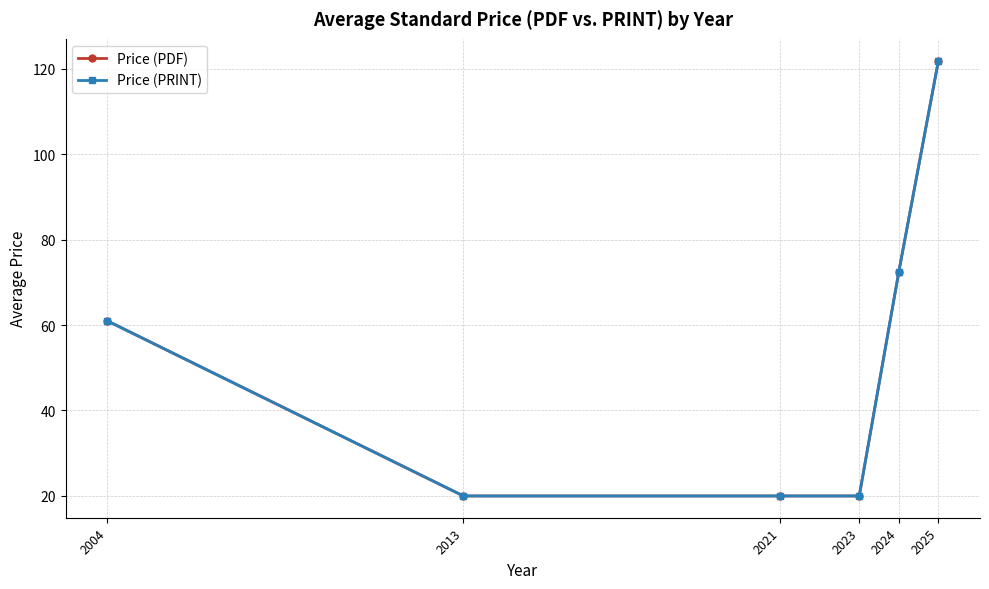

Is this an area chart (filled region under the line)?

No